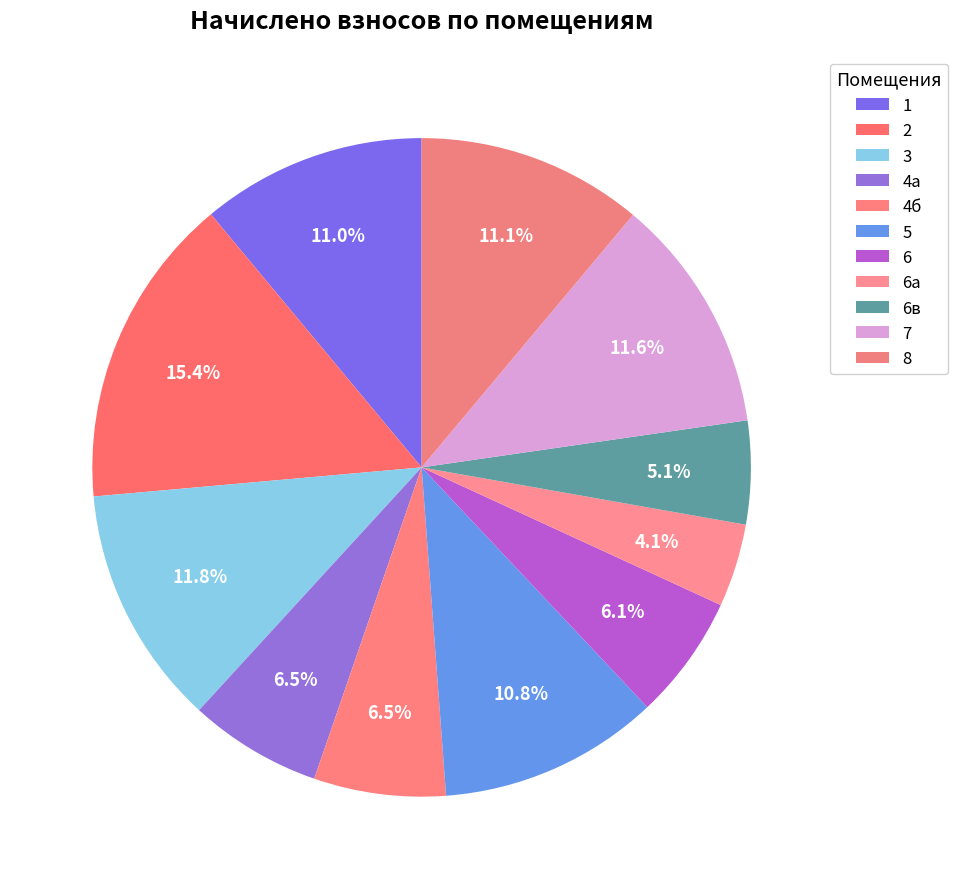

How many slices are in this pie chart?

11